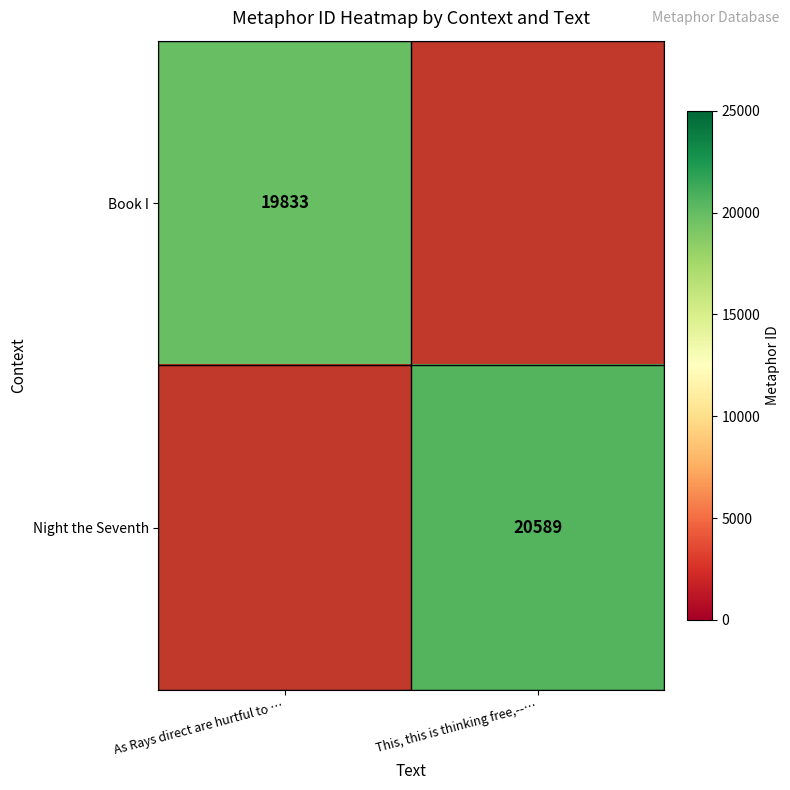

True or false: Night the Seventh has a value of 20589 at This, this is thinking free,--….

True